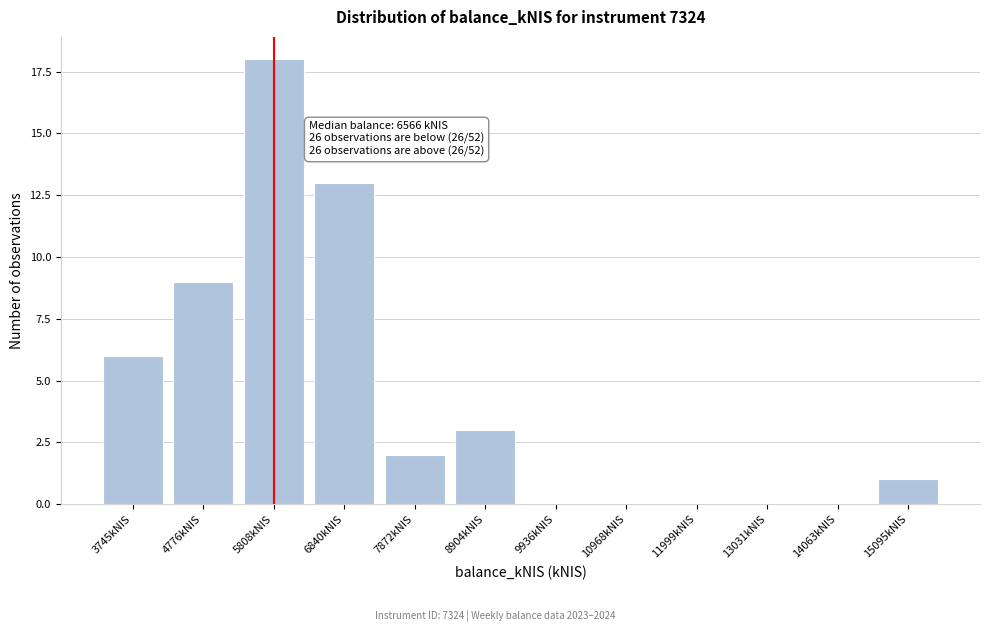

Reading left to right, extract all data points from this chart.

3745kNIS=6	4776kNIS=9	5808kNIS=18	6840kNIS=13	7872kNIS=2	8904kNIS=3	9936kNIS=0	10968kNIS=0	11999kNIS=0	13031kNIS=0	14063kNIS=0	15095kNIS=1